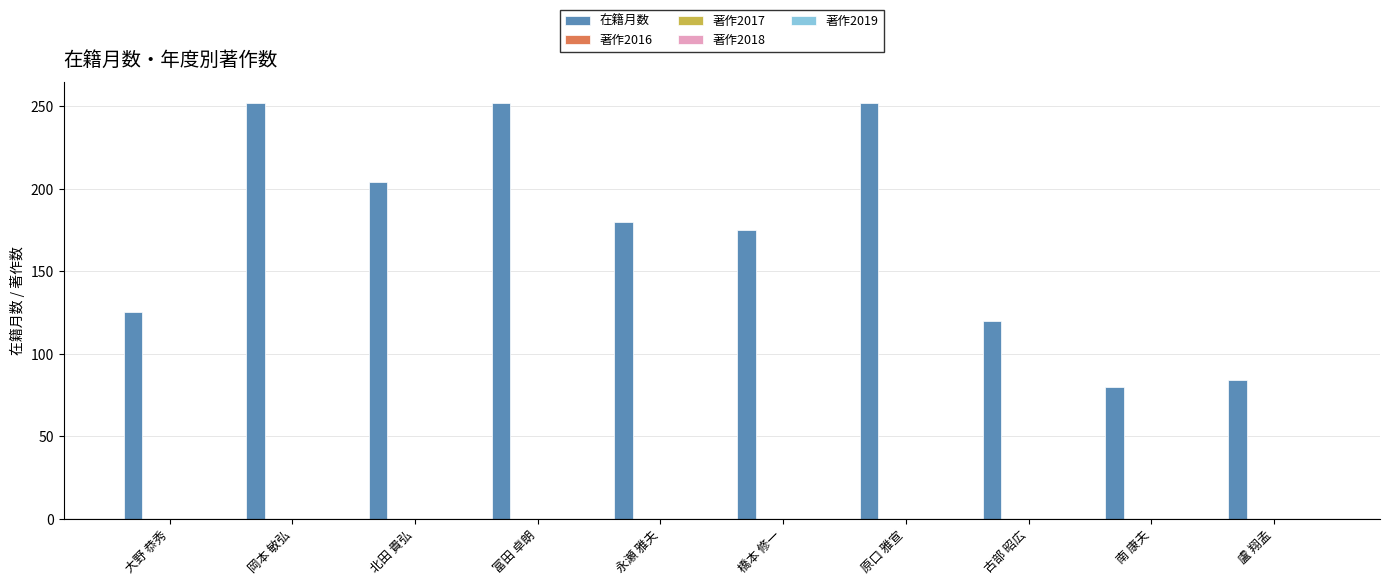

Are the bars horizontal?

No